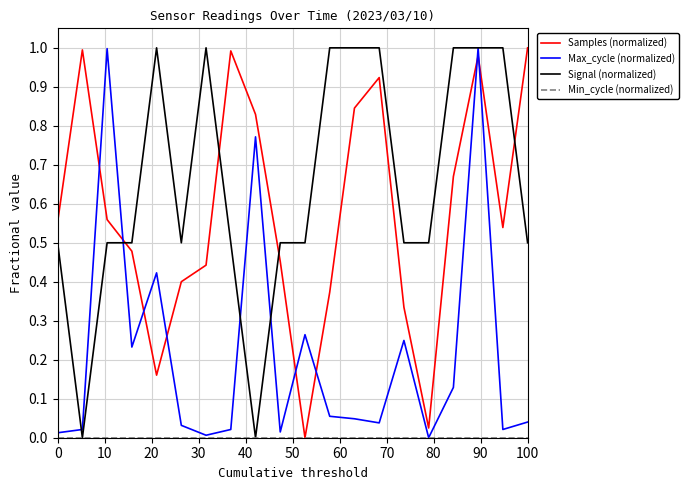

True or false: Samples (normalized) and Max_cycle (normalized) cross at least once.

True